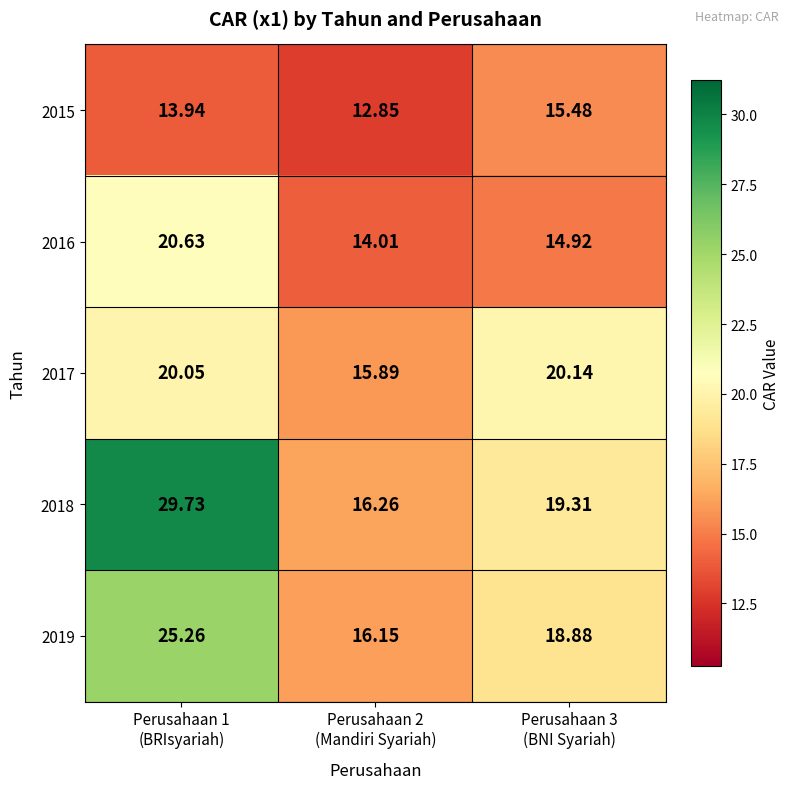

Which series has the largest total across all categories?

2018